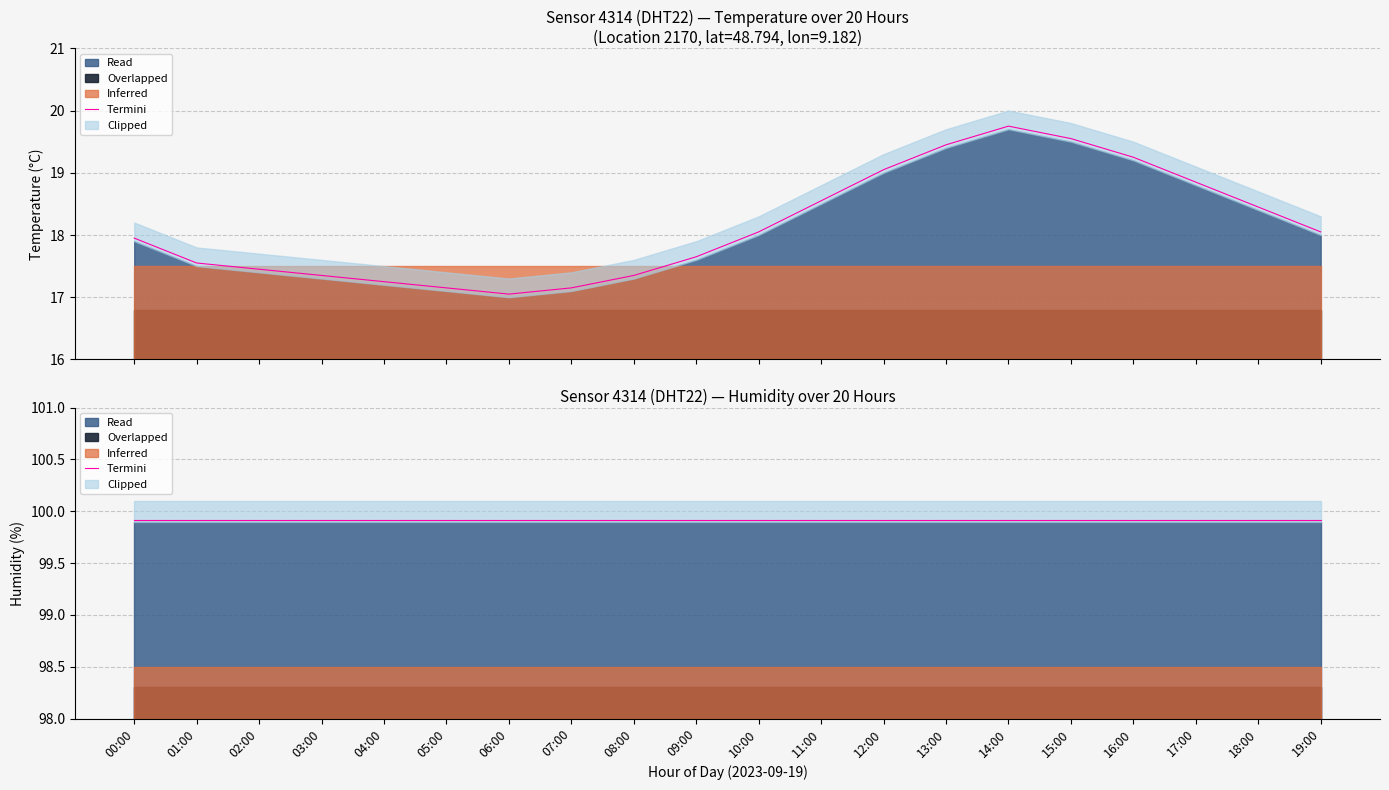

What is the difference between the second highest and minimum values?

2.5